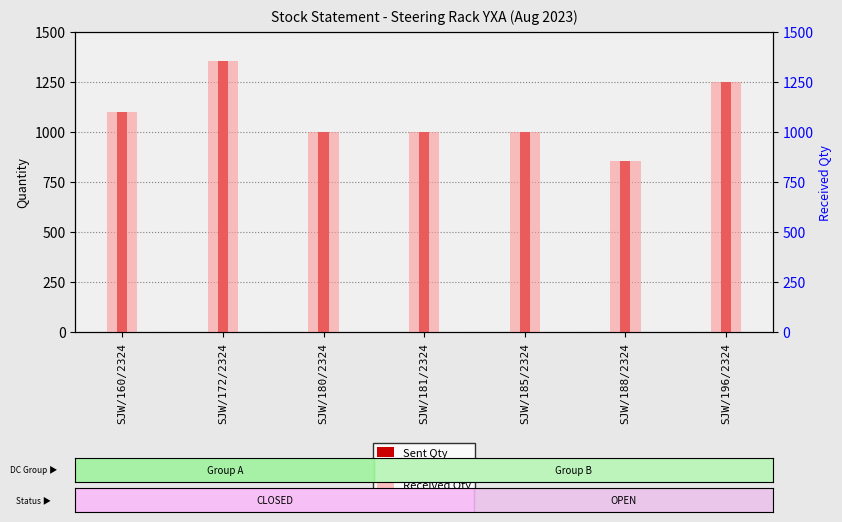

What value does the Received Qty series have at SJW/181/2324, to the nearest 50?

1000